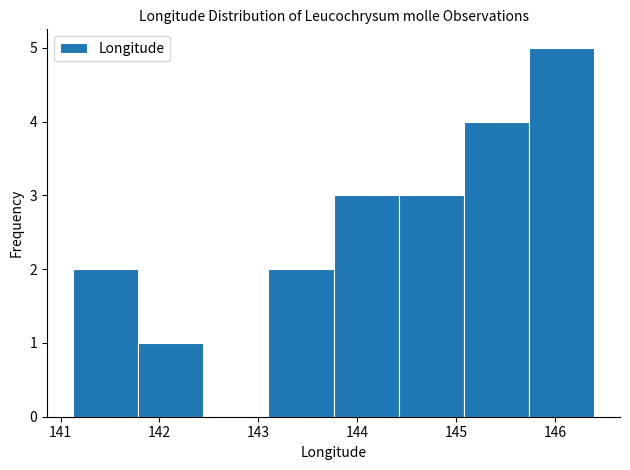

Reading left to right, transcribe this chart: for each bar, give the range it covers on the x-axis and its height. Neither the bar edges nor the heights are printed on the chart, so give them approximately, as read against the axes.

141.1 to 141.8: 2
141.8 to 142.4: 1
142.4 to 143.1: 0
143.1 to 143.8: 2
143.8 to 144.4: 3
144.4 to 145.1: 3
145.1 to 145.7: 4
145.7 to 146.4: 5